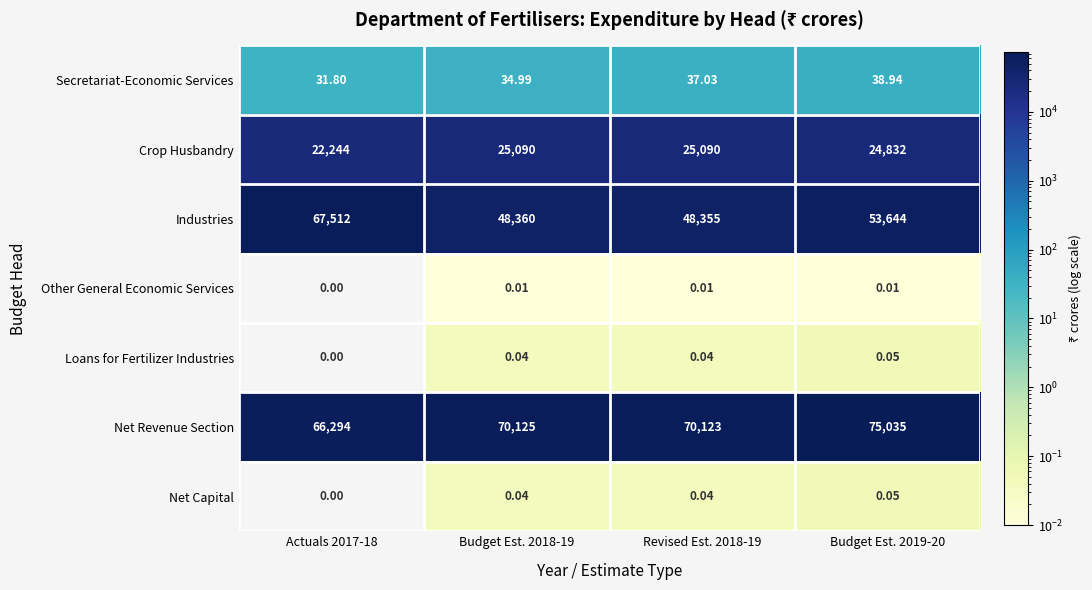

Which series changed the most between Actuals 2017-18 and Budget Est. 2019-20?

Industries